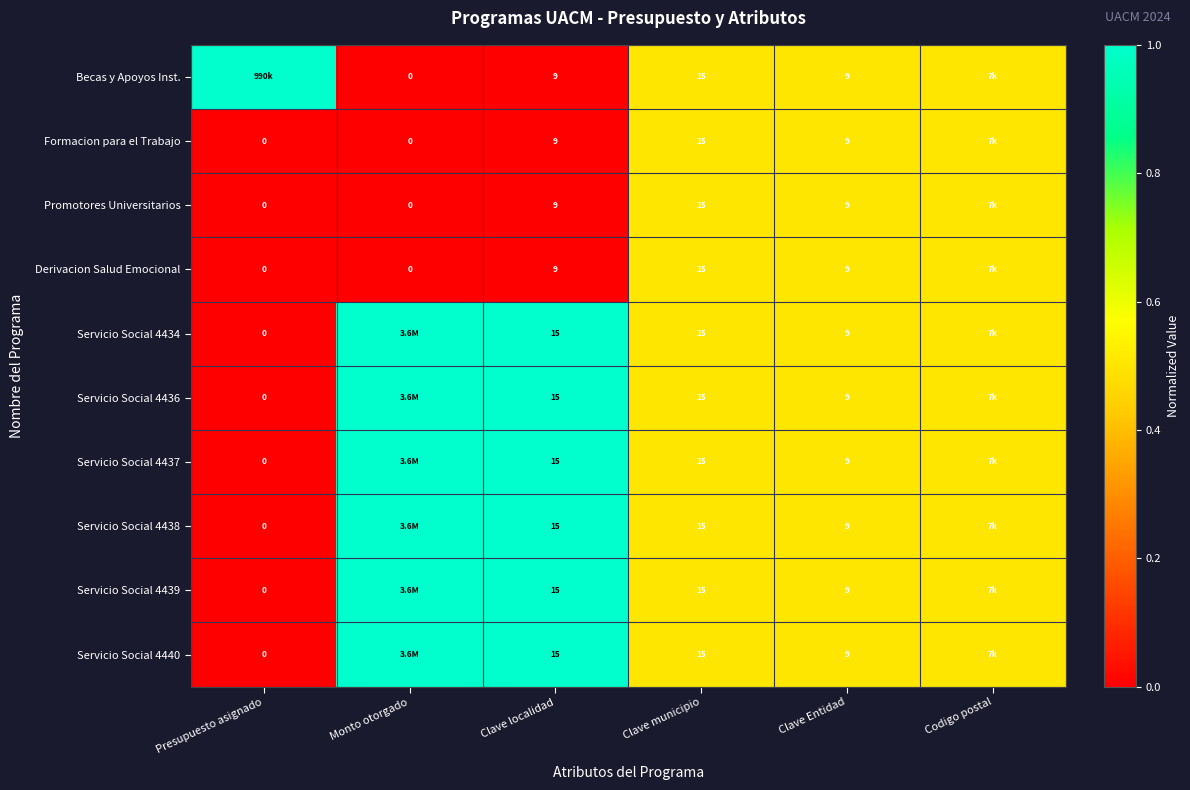

Is the value of Servicio Social 4436 at Clave Entidad greater than the value of Derivacion Salud Emocional at Monto otorgado?

Yes